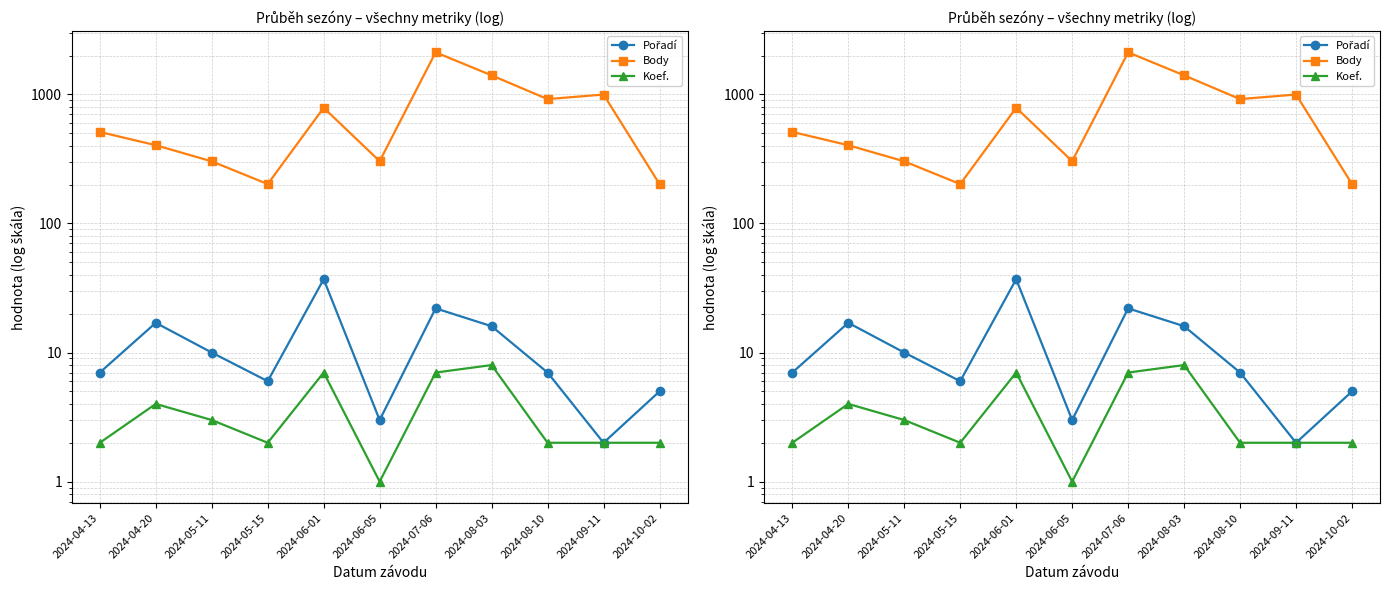

Reading left to right, list all the values displayed in this chart.

Pořadí: 2024-04-13=7	2024-04-20=17	2024-05-11=10	2024-05-15=6	2024-06-01=37	2024-06-05=3	2024-07-06=22	2024-08-03=16	2024-08-10=7	2024-09-11=2	2024-10-02=5
Body: 2024-04-13=512	2024-04-20=404	2024-05-11=303	2024-05-15=202	2024-06-01=788	2024-06-05=304	2024-07-06=2119	2024-08-03=1405	2024-08-10=920	2024-09-11=998	2024-10-02=202
Koef.: 2024-04-13=2	2024-04-20=4	2024-05-11=3	2024-05-15=2	2024-06-01=7	2024-06-05=1	2024-07-06=7	2024-08-03=8	2024-08-10=2	2024-09-11=2	2024-10-02=2